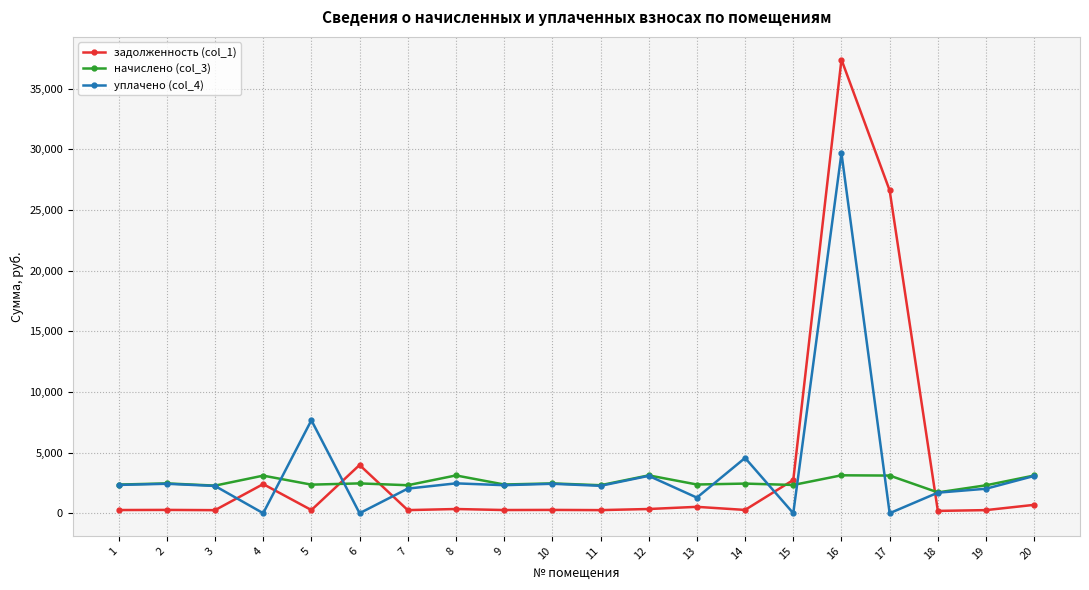

True or false: задолженность (col_1) has more than 2 points higher than both neighbors.

True